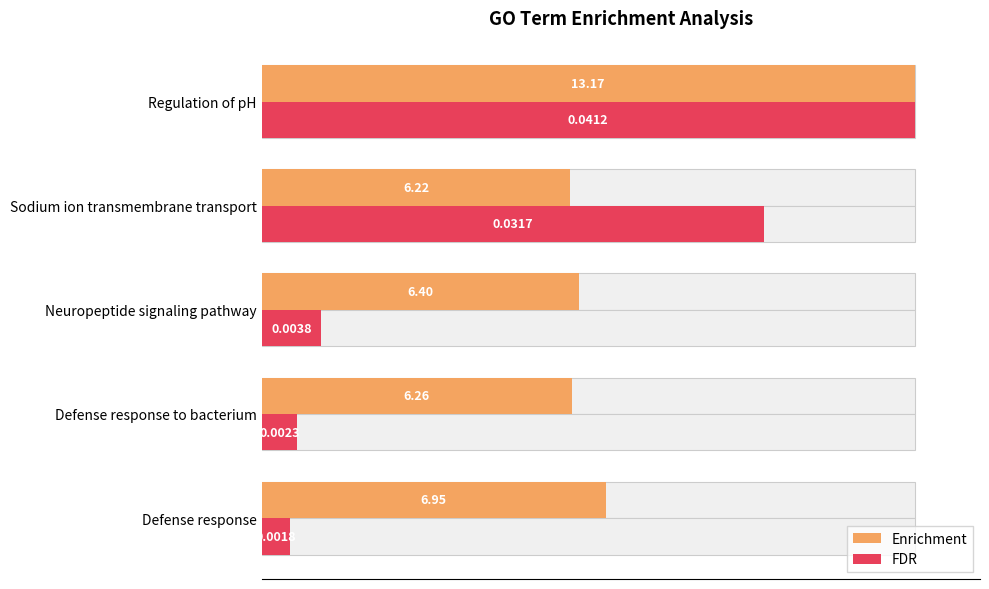

Which series has the largest total across all categories?

Enrichment